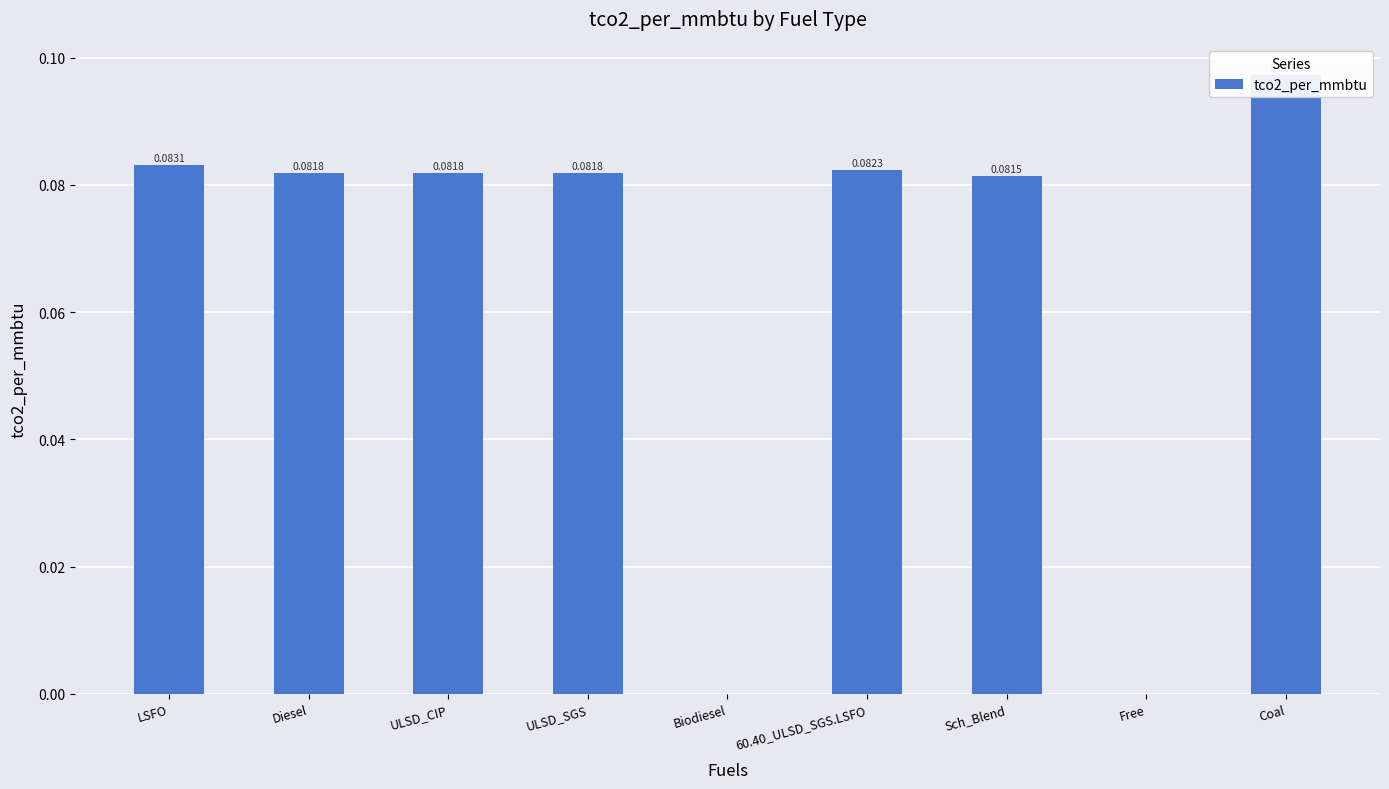

Does the chart contain any negative values?

No